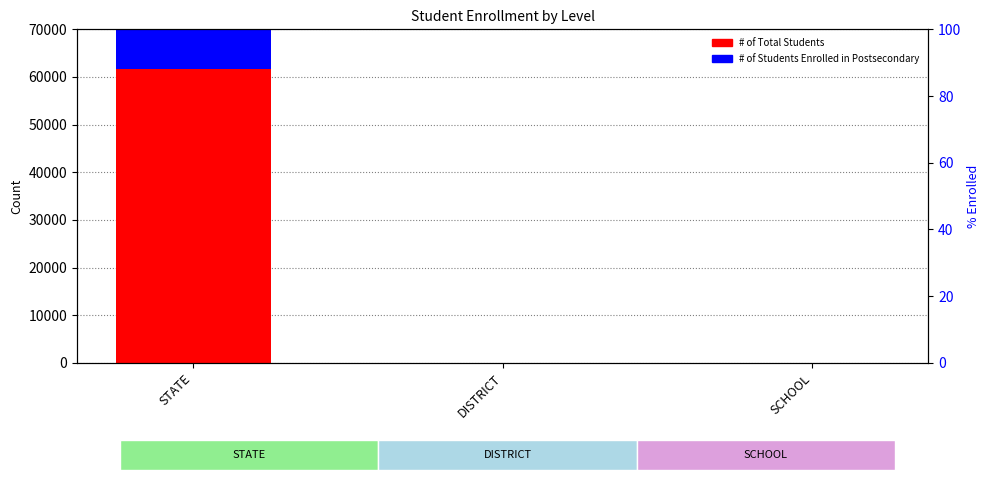

What is the approximate value of # of Students Enrolled in Postsecondary at STATE?

33583